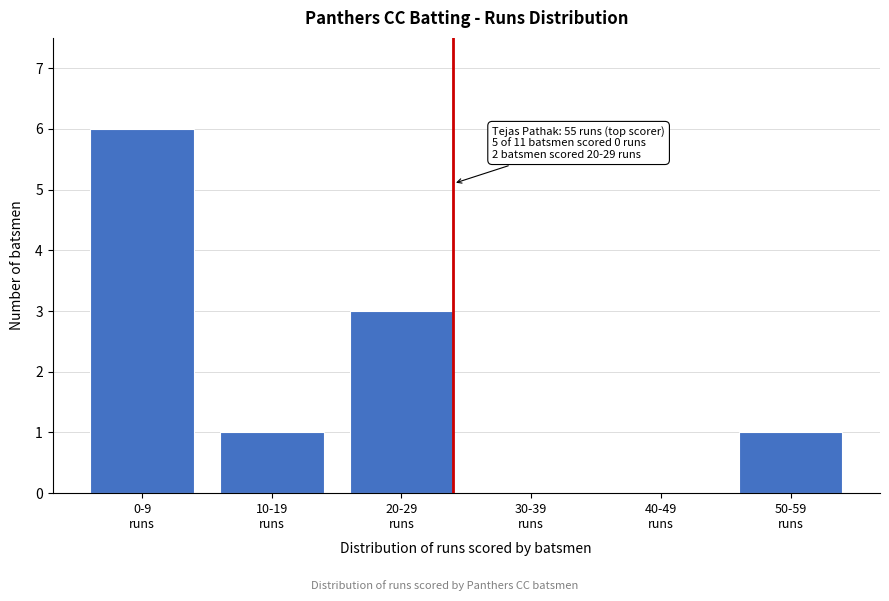

What is the greatest value displayed?

6